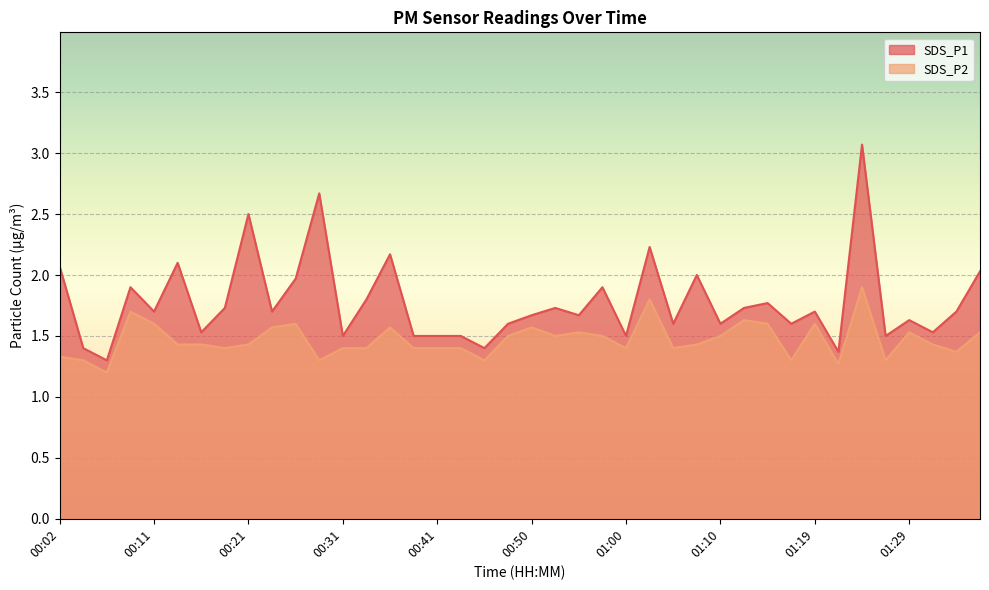

At which label does SDS_P1 reach its minimum?

00:07